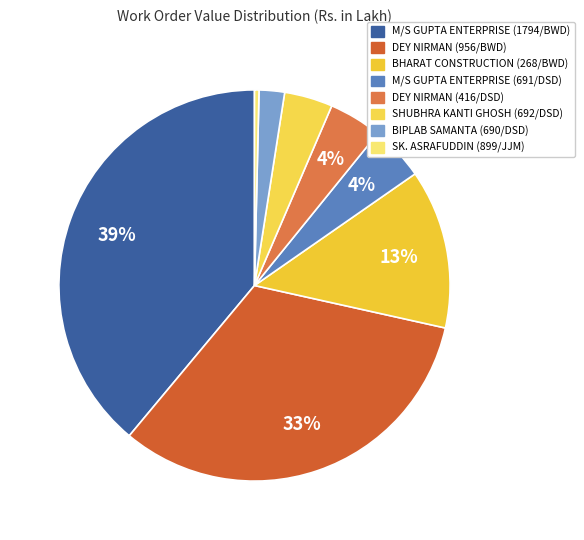

Is there a majority slice in this chart?

No